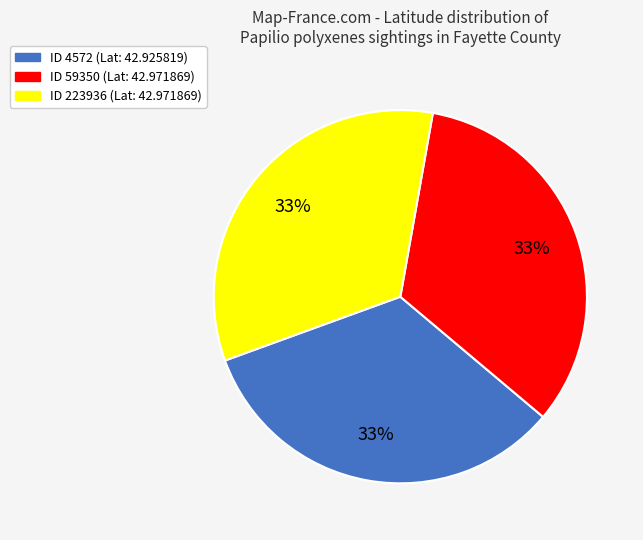

How many segments does this pie chart have?

3